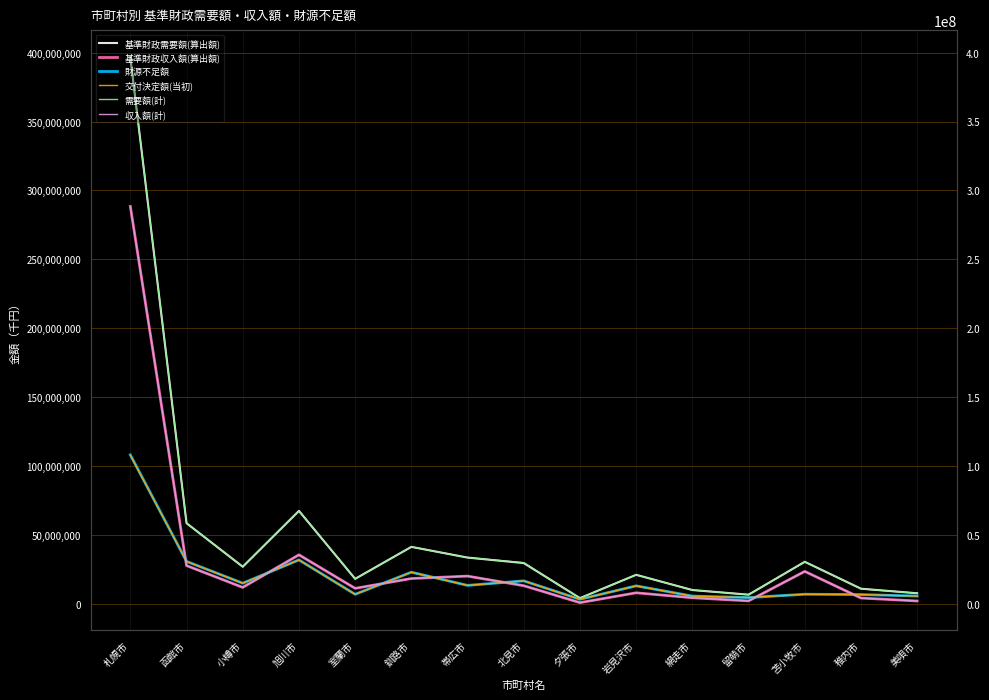

Rank the series by their maximum value, from highest to lowest.

基準財政需要額(算出額), 需要額(計), 基準財政収入額(算出額), 収入額(計), 財源不足額, 交付決定額(当初)